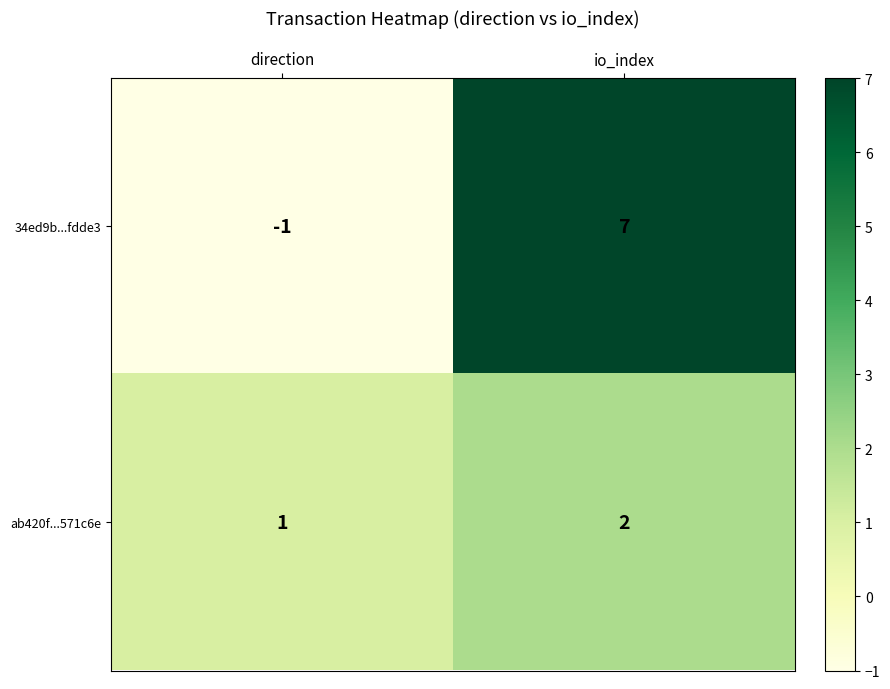

Is it true that ab420f...571c6e equals 2 at io_index?

True